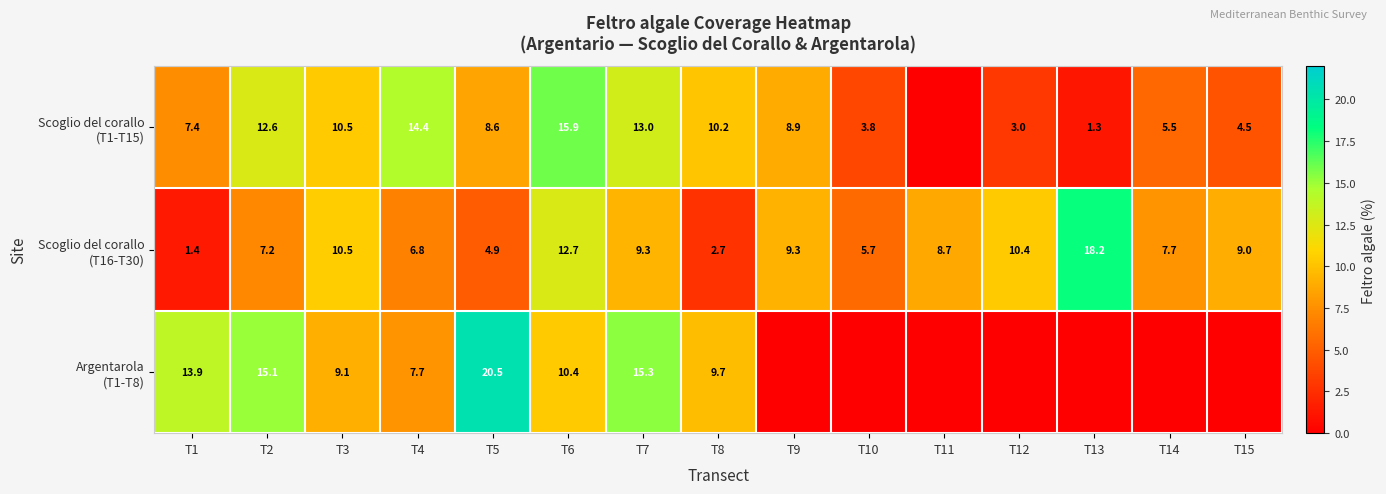

What is the total value across all series at T13?

19.5